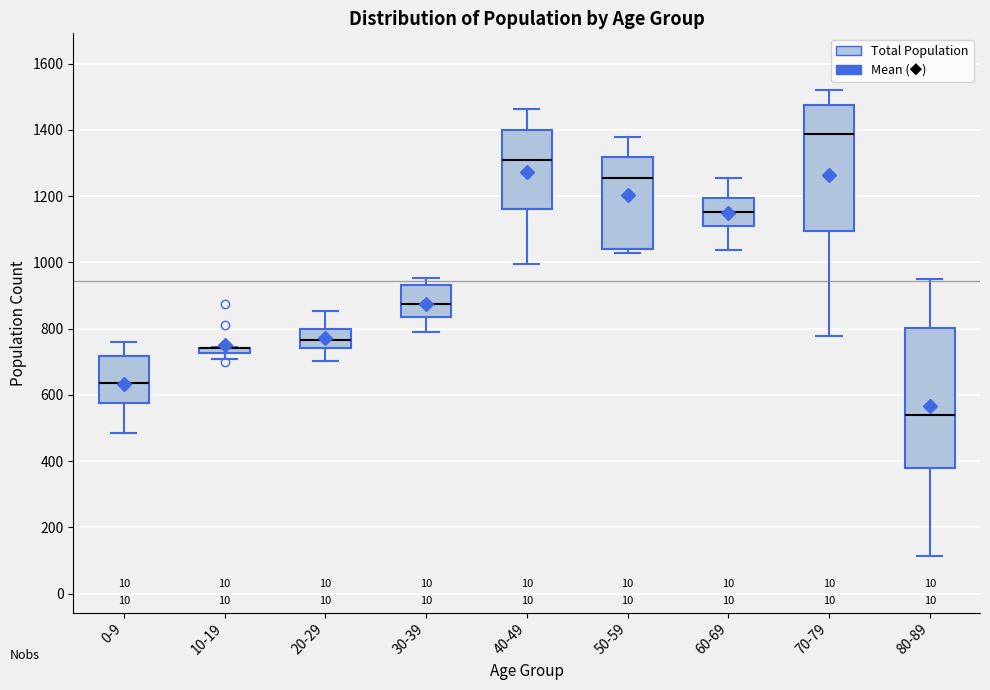

Where is the lower edge of the box for 80-89 on the y-axis? The values are not printed on the chart, so give them approximately, as read against the axis.

380